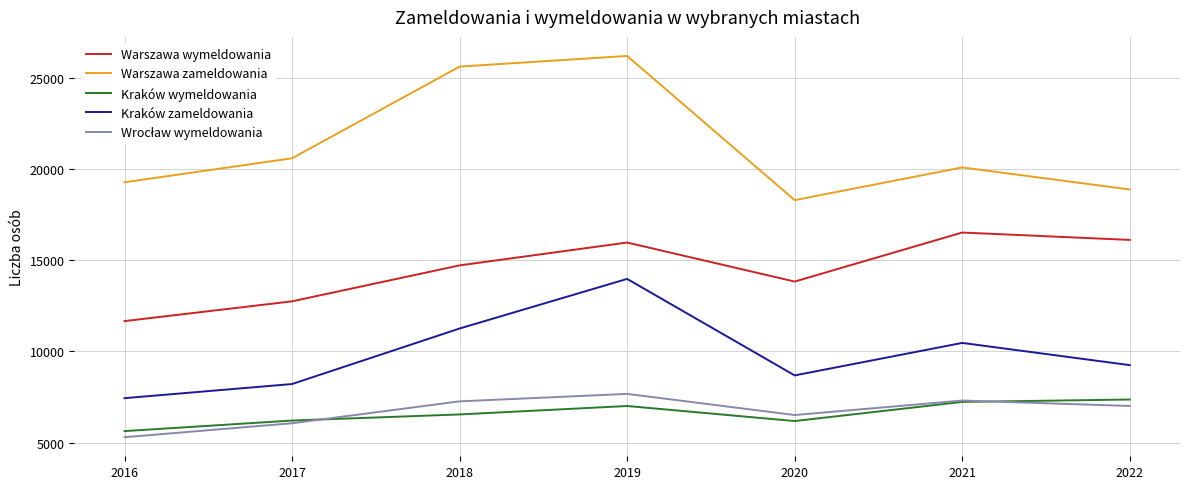

How many interior local peaks does the Kraków zameldowania series have?

2